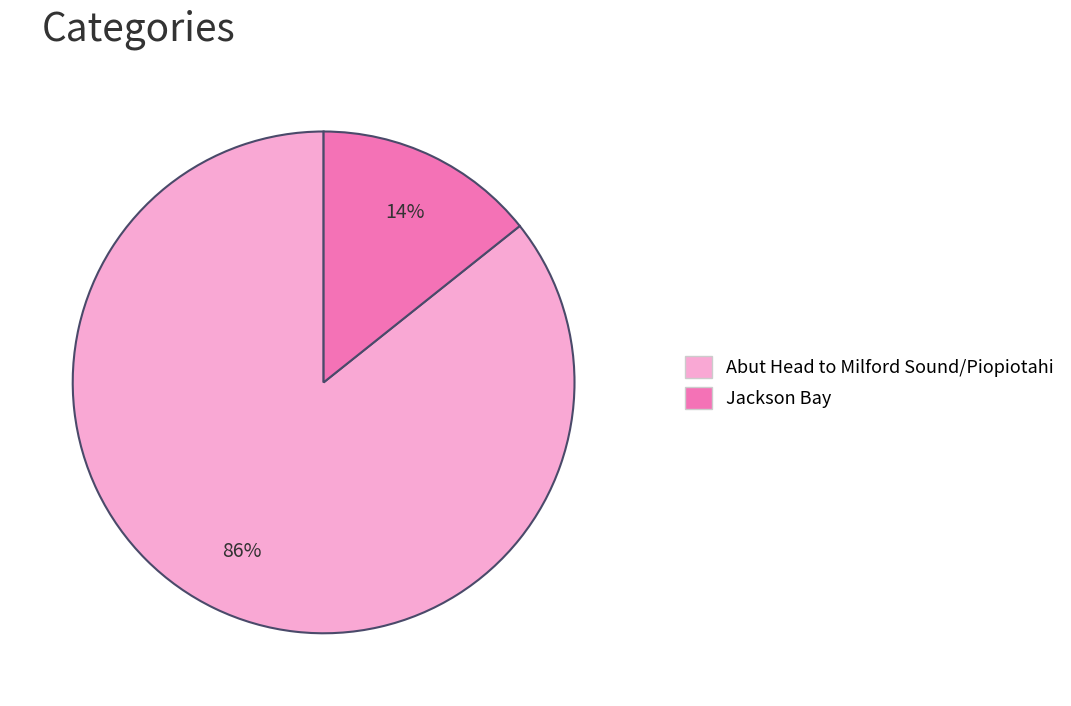

What is the ratio of the value at Jackson Bay to the value at Abut Head to Milford Sound/Piopiotahi?

0.2